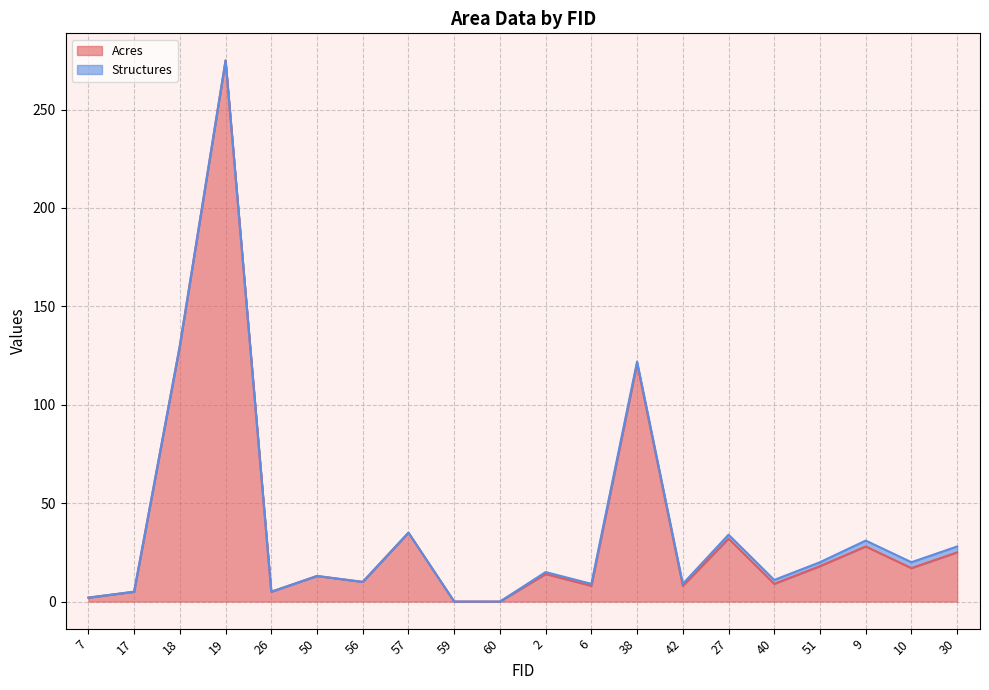

Where is the data nearest to the value 137?

18